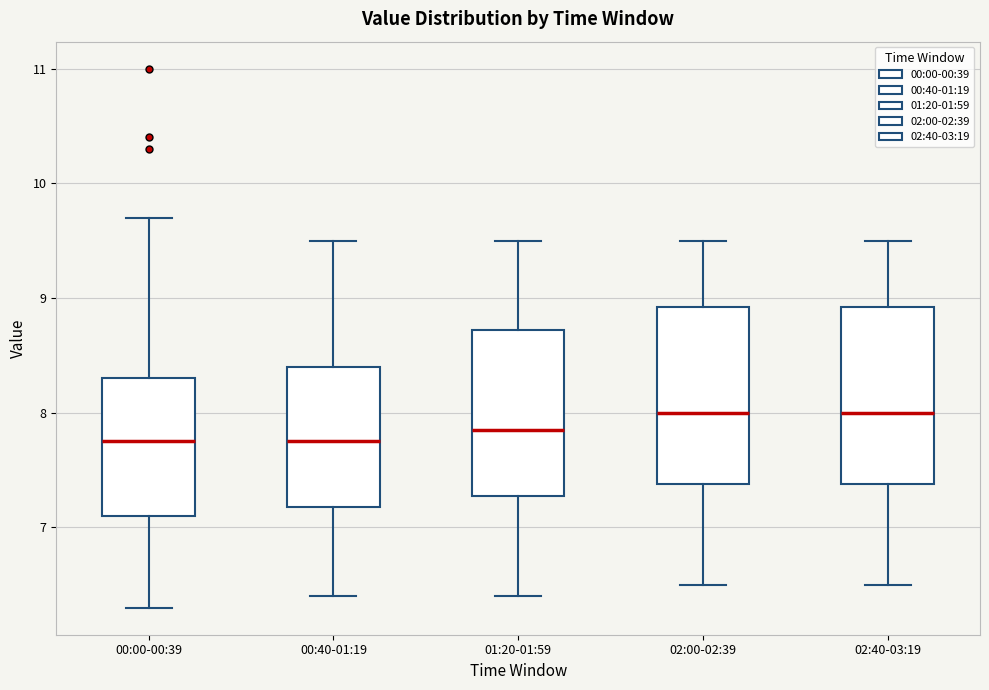

Reading left to right, read every box against the y-axis: the position of its median line, the range the box covers, and the ends of its whiskers. The values are not printed on the chart, so give them approximately, as read against the axis.

00:00-00:39: median 7.8, box 7.1 to 8.3, whiskers 6.3 to 9.7
00:40-01:19: median 7.8, box 7.2 to 8.4, whiskers 6.4 to 9.5
01:20-01:59: median 7.9, box 7.3 to 8.7, whiskers 6.4 to 9.5
02:00-02:39: median 8.0, box 7.4 to 8.9, whiskers 6.5 to 9.5
02:40-03:19: median 8.0, box 7.4 to 8.9, whiskers 6.5 to 9.5